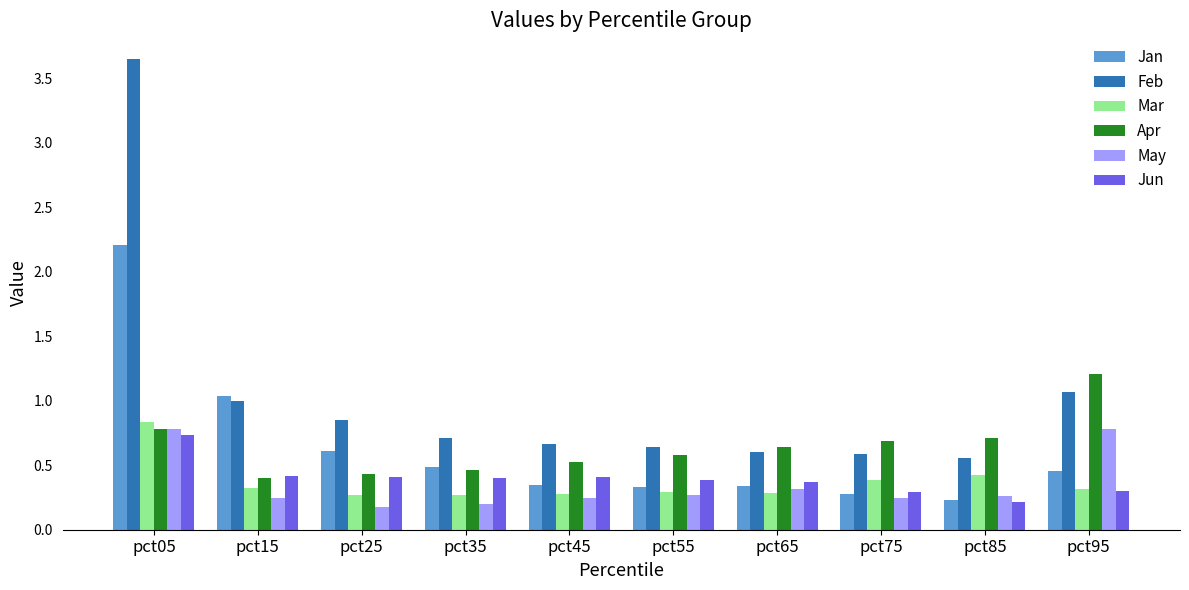

What are all the series names shown in the legend?

Jan, Feb, Mar, Apr, May, Jun